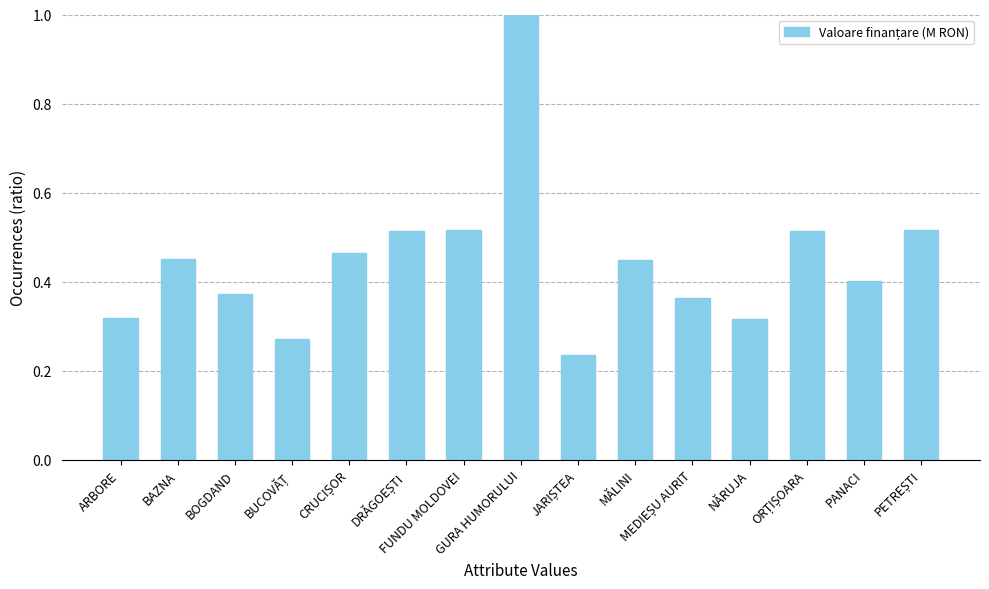

What is the greatest value displayed?

1.0